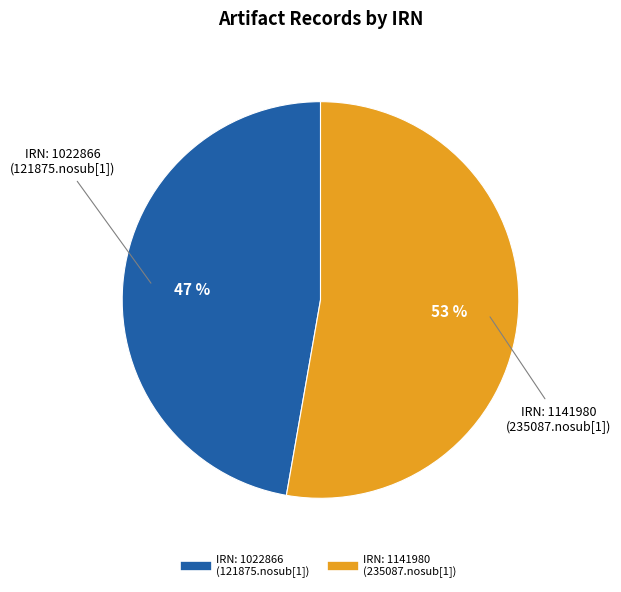

To the nearest percent, what is the difference between the largest and smallest slice percentages?

6%